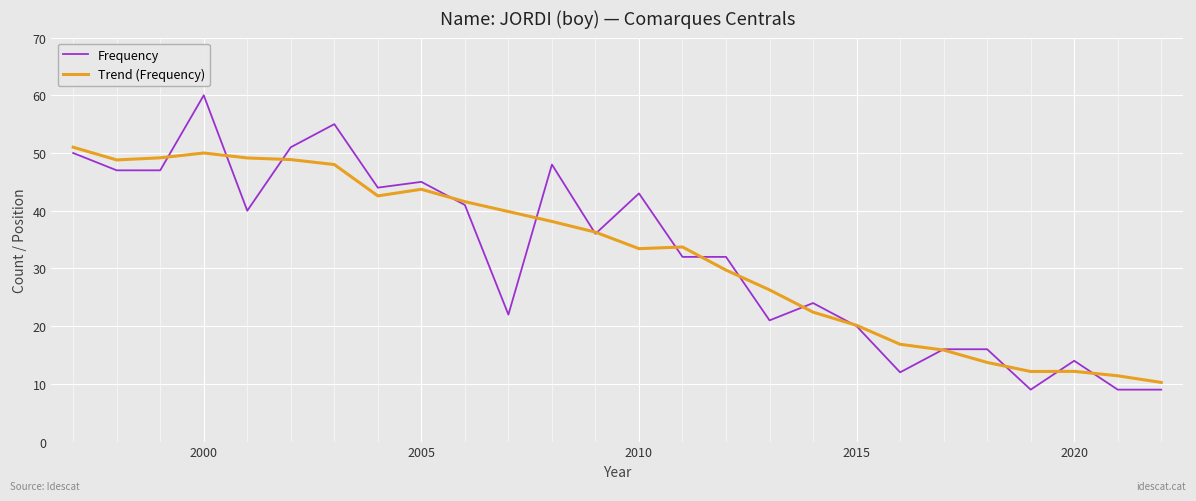

What is the highest value of the Frequency series?

60.0